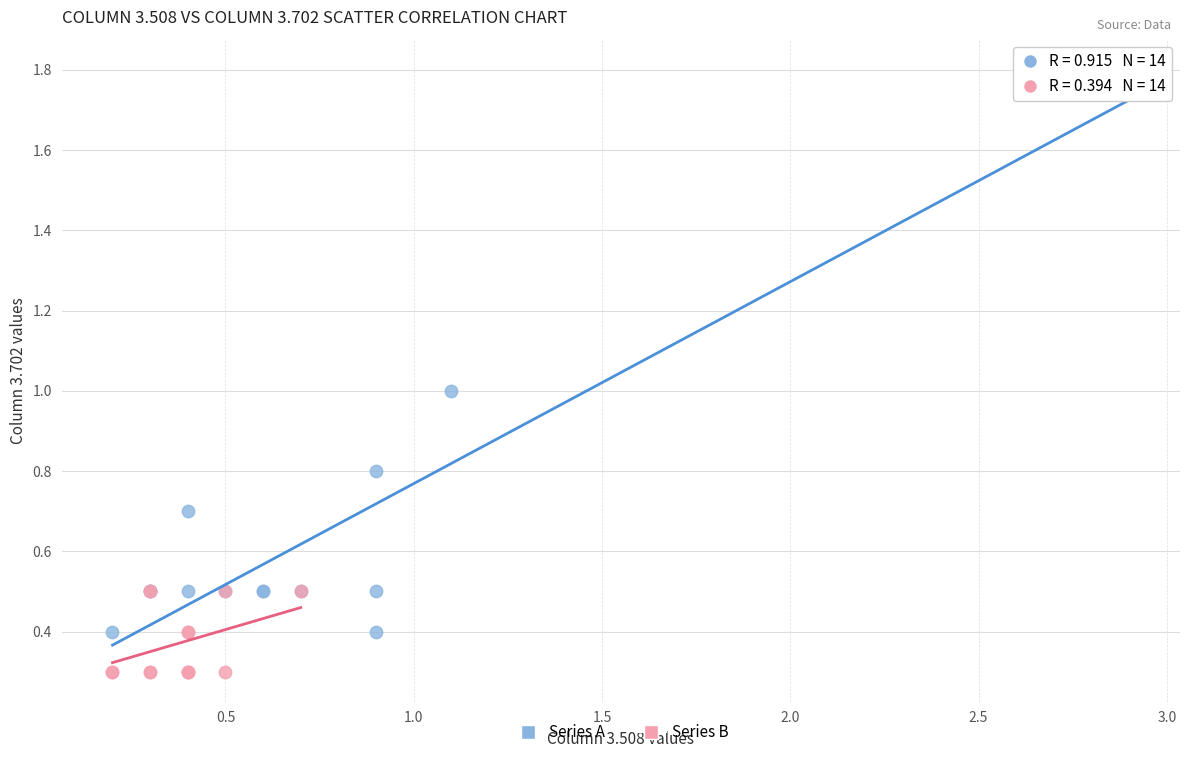

Which series contains the lowest Y value?

Series B